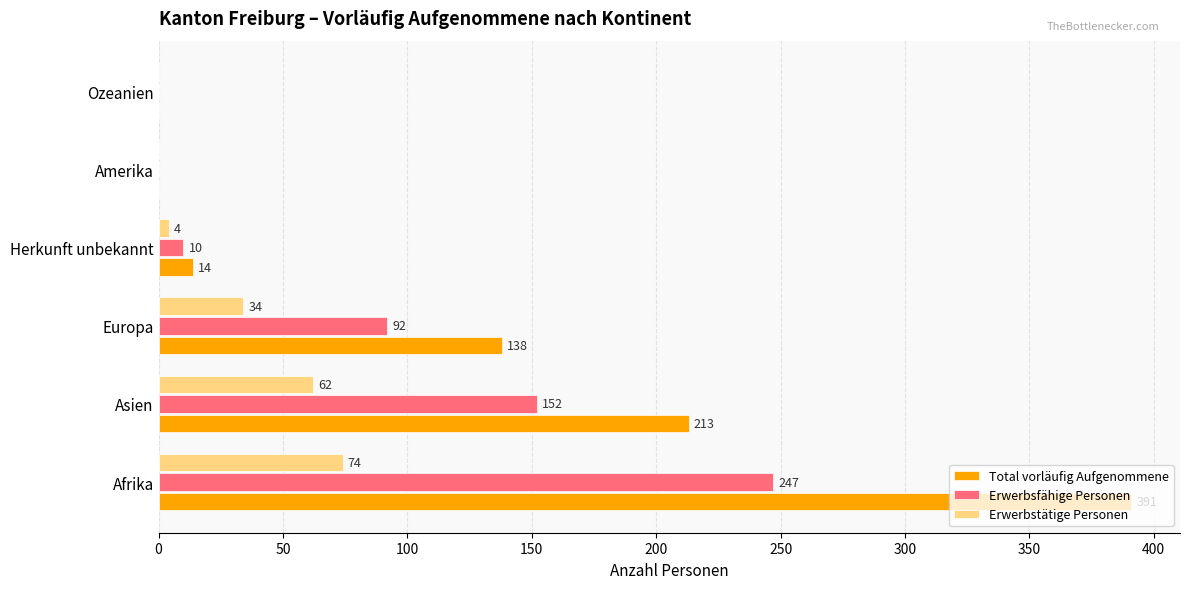

Is the value of Erwerbsfähige Personen at Ozeanien greater than the value of Erwerbstätige Personen at Europa?

No